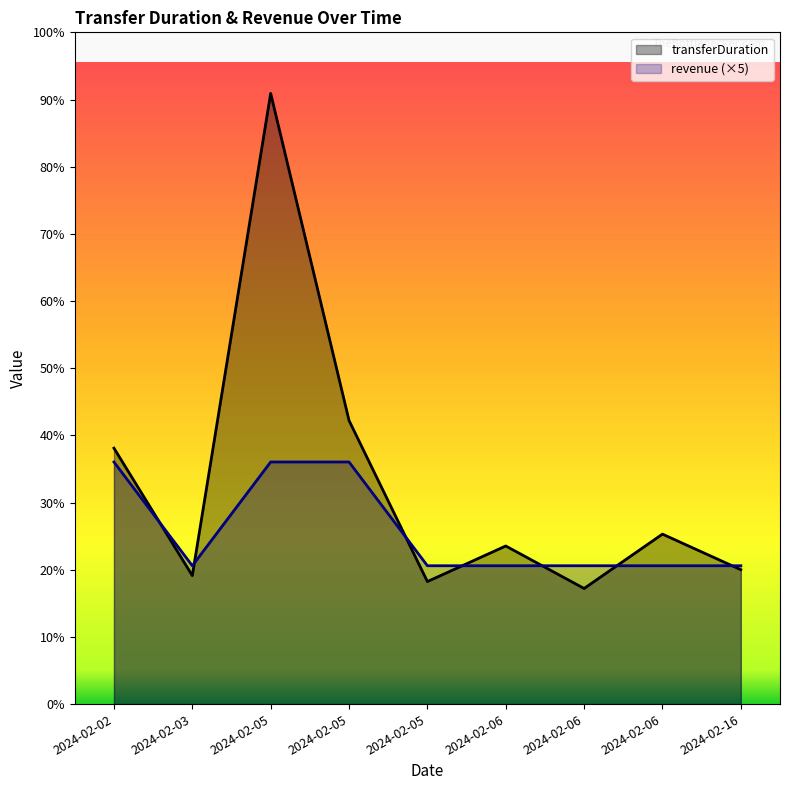

Reading right to left, extract all data points from this chart.

transferDuration: 136	172	117	160	124	287	618	130	259
revenue: 140	140	140	140	140	245	245	140	245